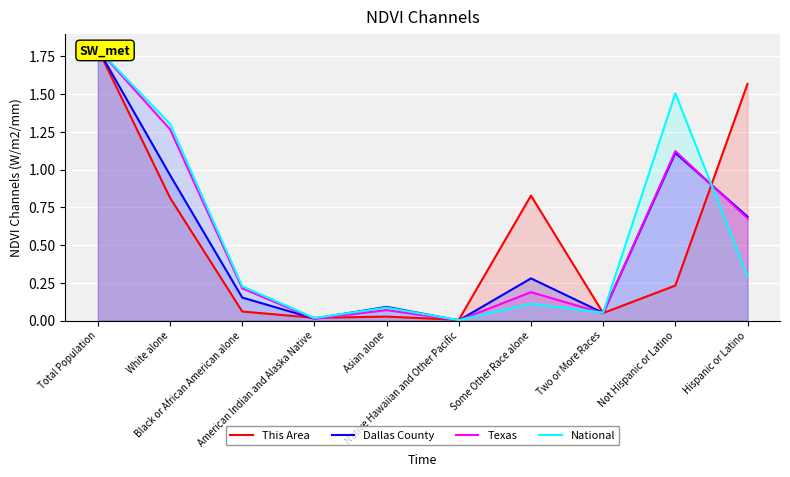

Rank the series by their maximum value, from lowest to highest.

This Area, Dallas County, Texas, National